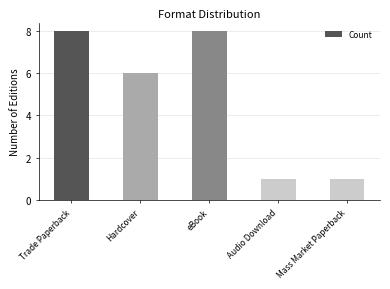

What is the ratio of the value at Trade Paperback to the value at eBook?

1.0